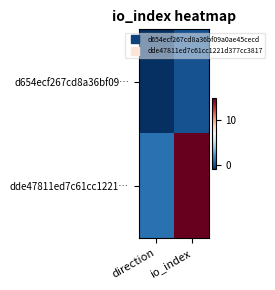

Reading right to left, transcribe all the data shown in this chart.

d654ecf267cd8a36bf09…: io_index=0	direction=-1
dde47811ed7c61cc1221…: io_index=15	direction=1